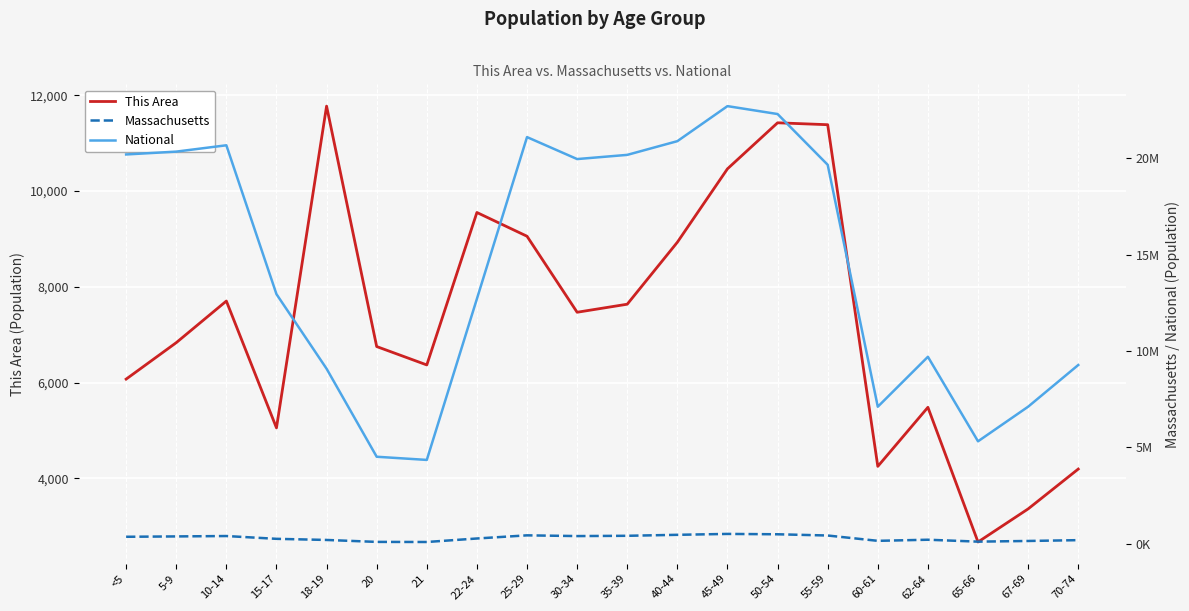

Reading left to right, what are all the values shown in this chart?

This Area: 6074	6835	7704	5056	11774	6754	6370	9553	9057	7470	7638	8932	10465	11426	11386	4252	5485	2673	3364	4196
National: 20201362	20348657	20677194	12954254	9086089	4519129	4354294	12712576	21101849	19962099	20179642	20890964	22708591	22298125	19664805	7113727	9704197	5319902	7115361	9278166
Massachusetts: 367087	385687	405613	260536	202220	101248	96372	278048	441525	403616	418195	468954	515434	497001	432822	156594	213953	114758	149701	192001